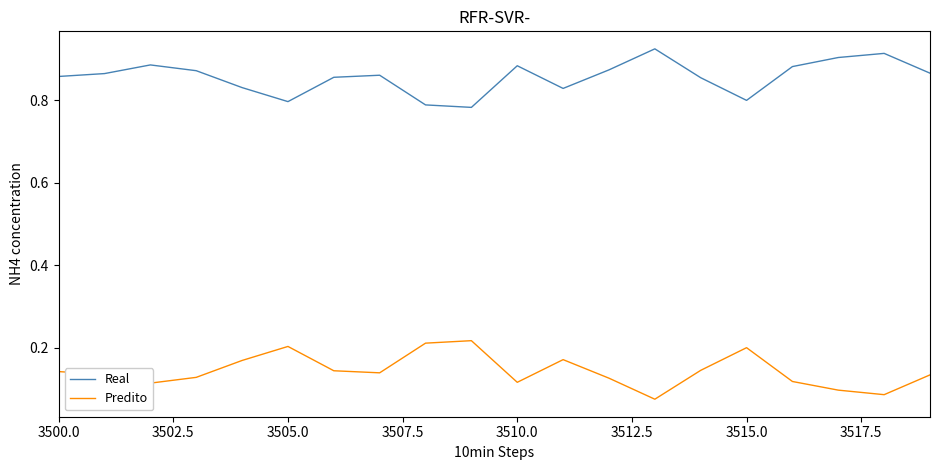

Which series has the largest total across all categories?

Real